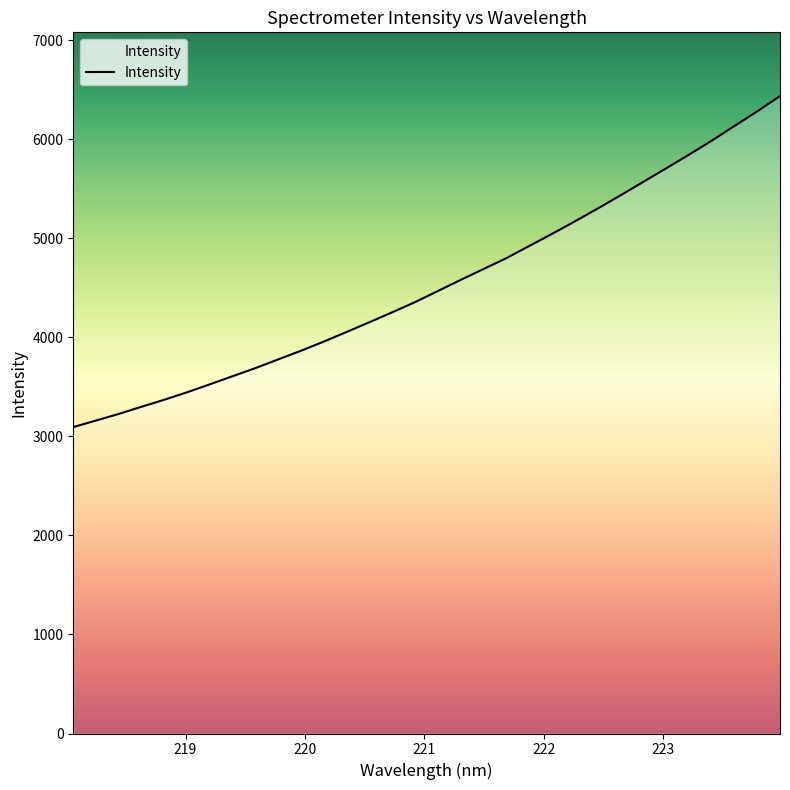

What is the maximum value shown in the chart?

6437.6